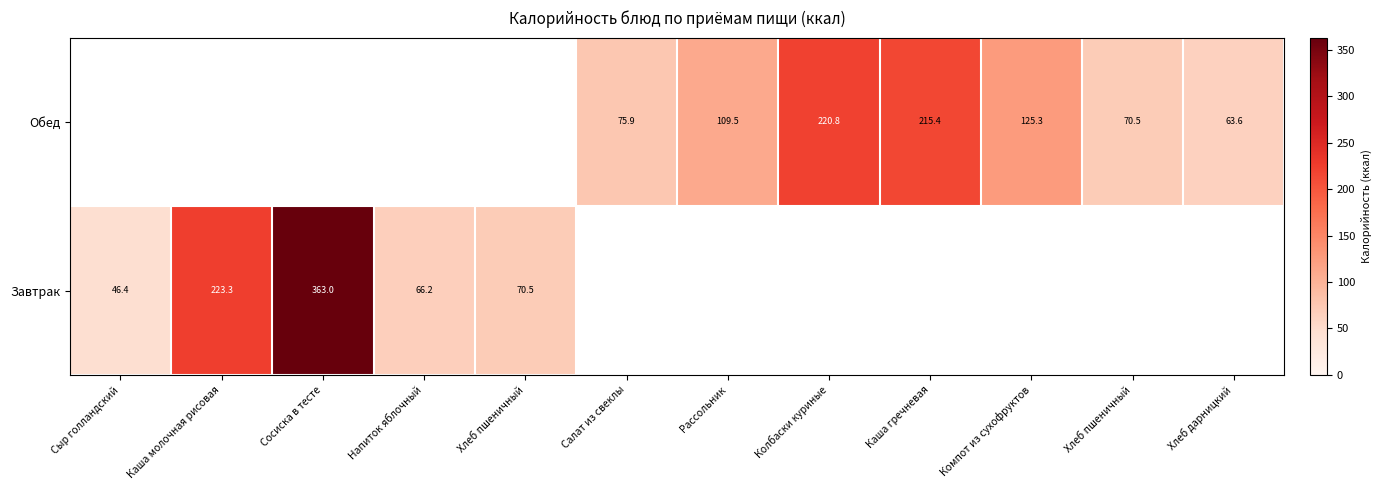

Which category has the lowest value in the Обед series?

Сыр голландский